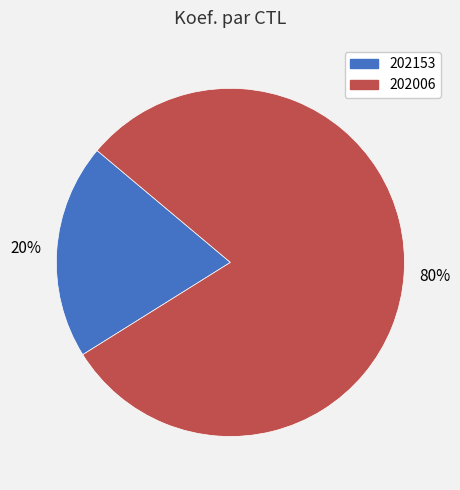

To the nearest percent, what is the average slice percentage?

50%